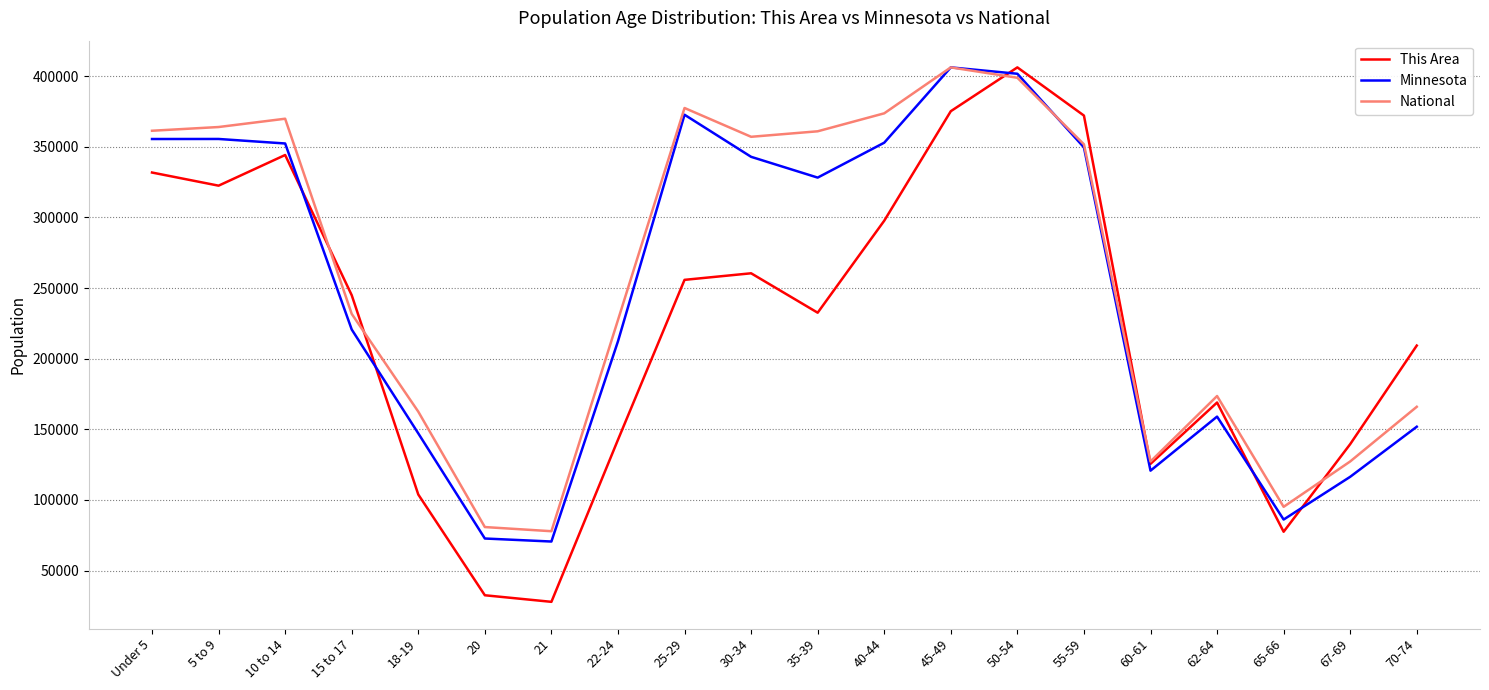

What are all the series names shown in the legend?

This Area, Minnesota, National